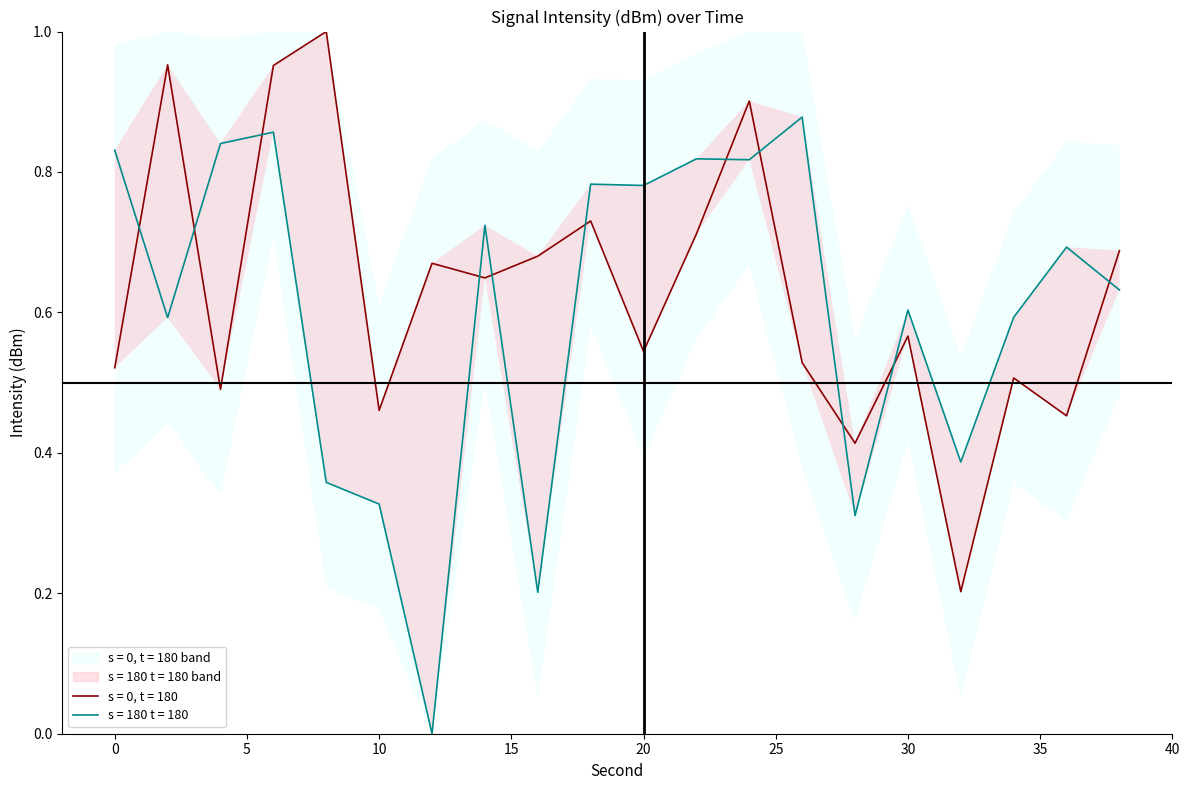

What is the sum of the intensity_upper values at 0 and 8?

1.5